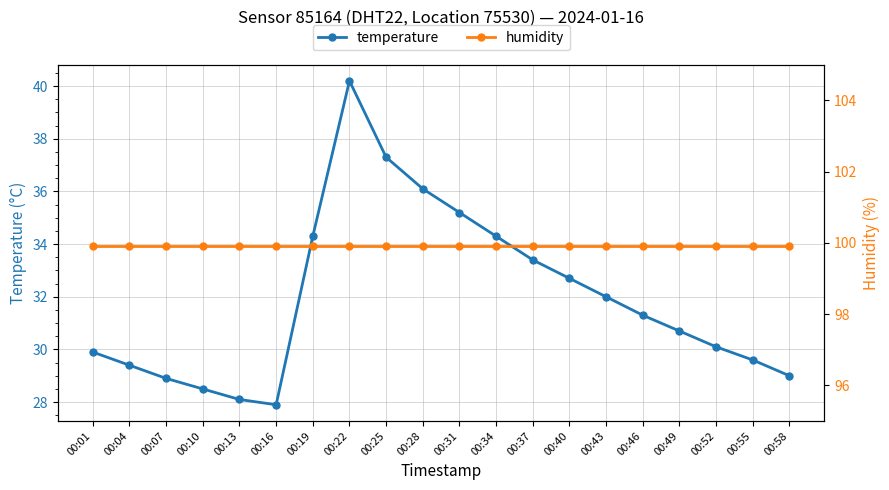

How many data points does each series have?

20